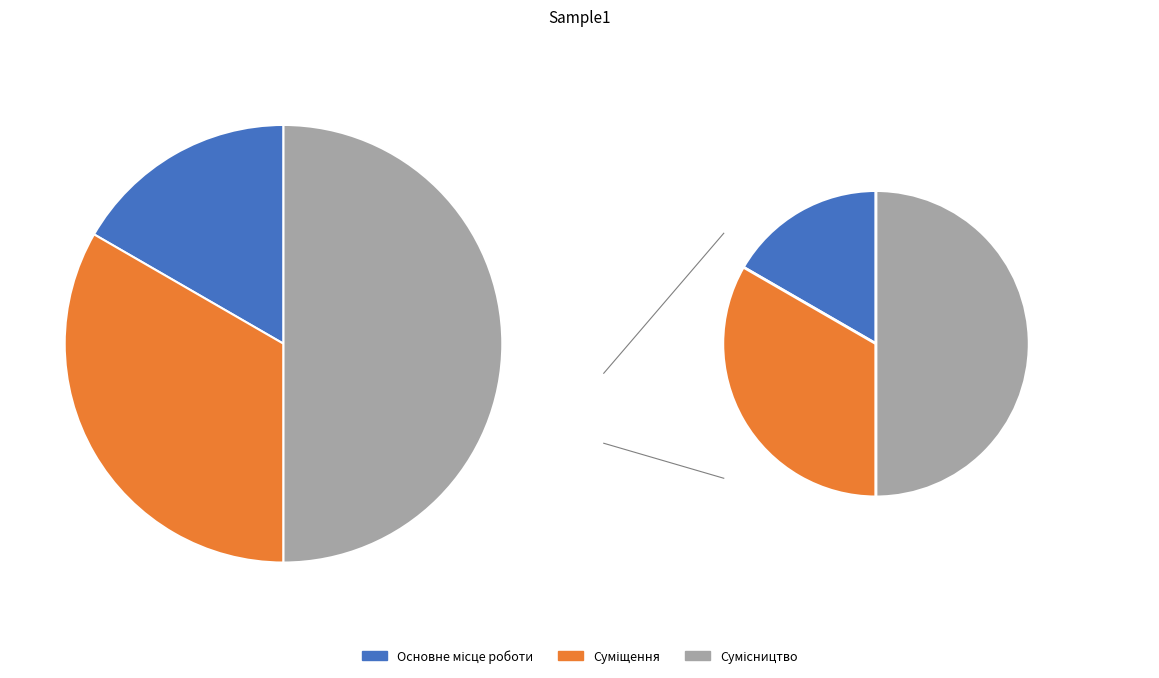

Is there any slice that represents more than half of the pie?

No